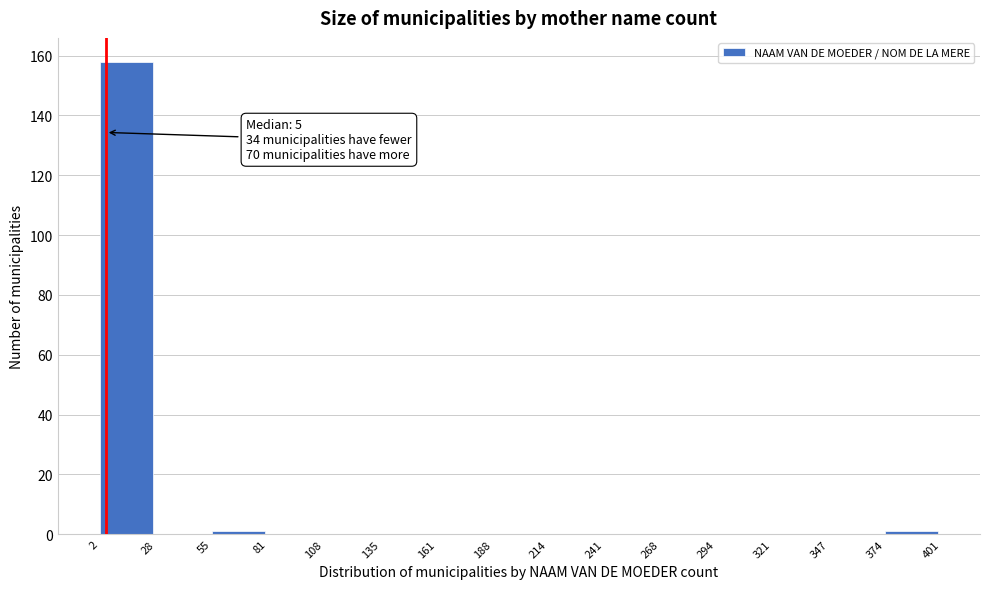

Which range on the x-axis has the tallest bar?

2 to 28